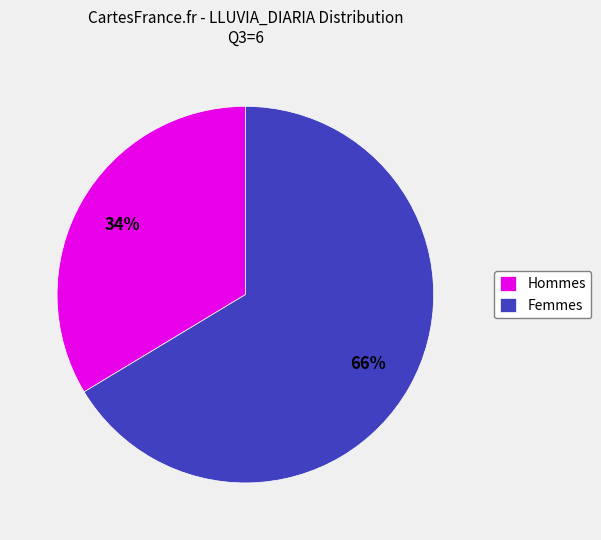

To the nearest percent, what is the average slice percentage?

50%